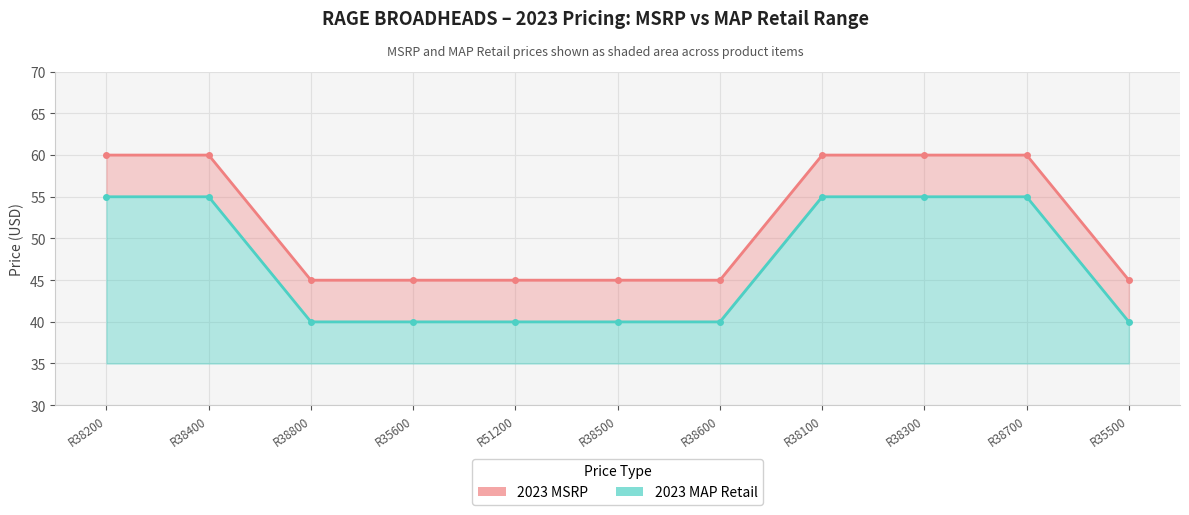

True or false: 2023 MAP Retail and 2023 MSRP intersect in this chart.

False